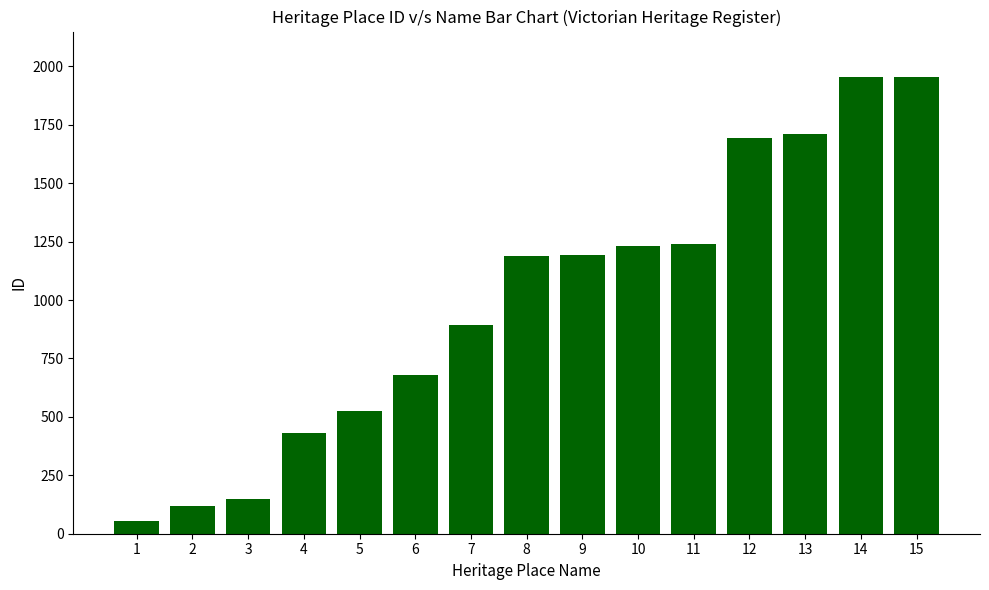

Read the value at 8.

1187